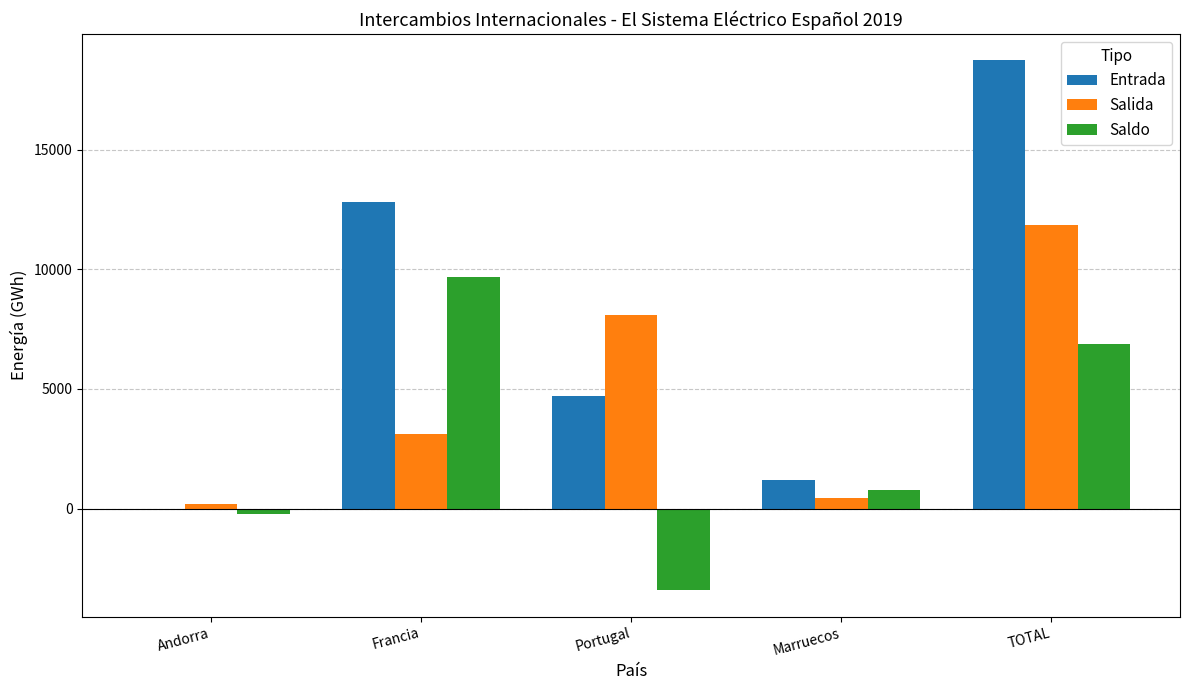

What is the total value across all series at TOTAL?

37441.7